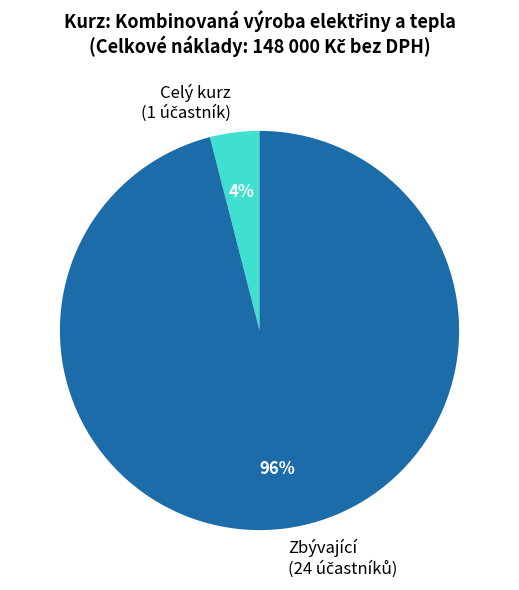

To the nearest percent, what is the difference between the largest and smallest slice percentages?

92%